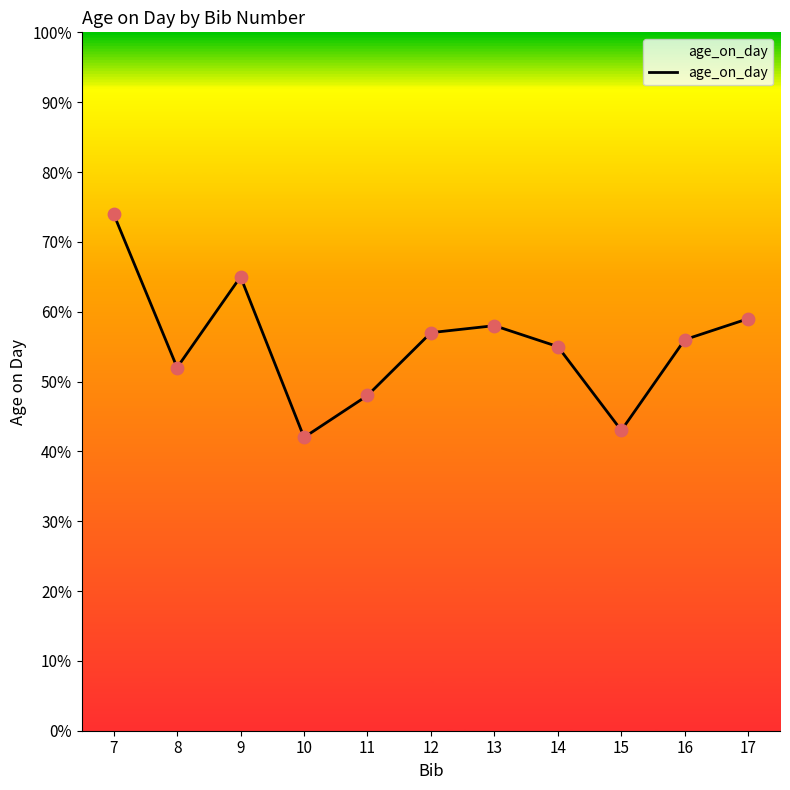

Which has a higher value, 12 or 15?

12